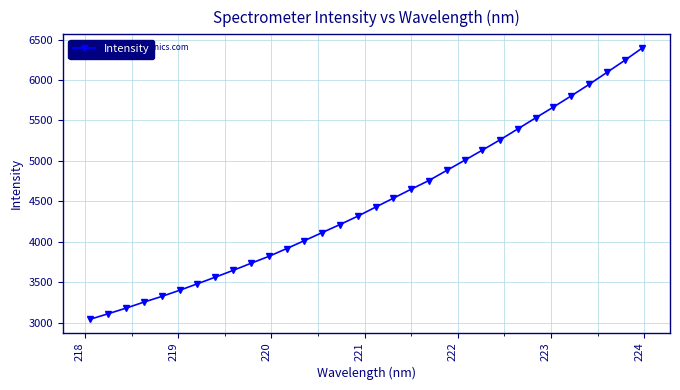

What is the value of the 9th point from the left?

3648.2